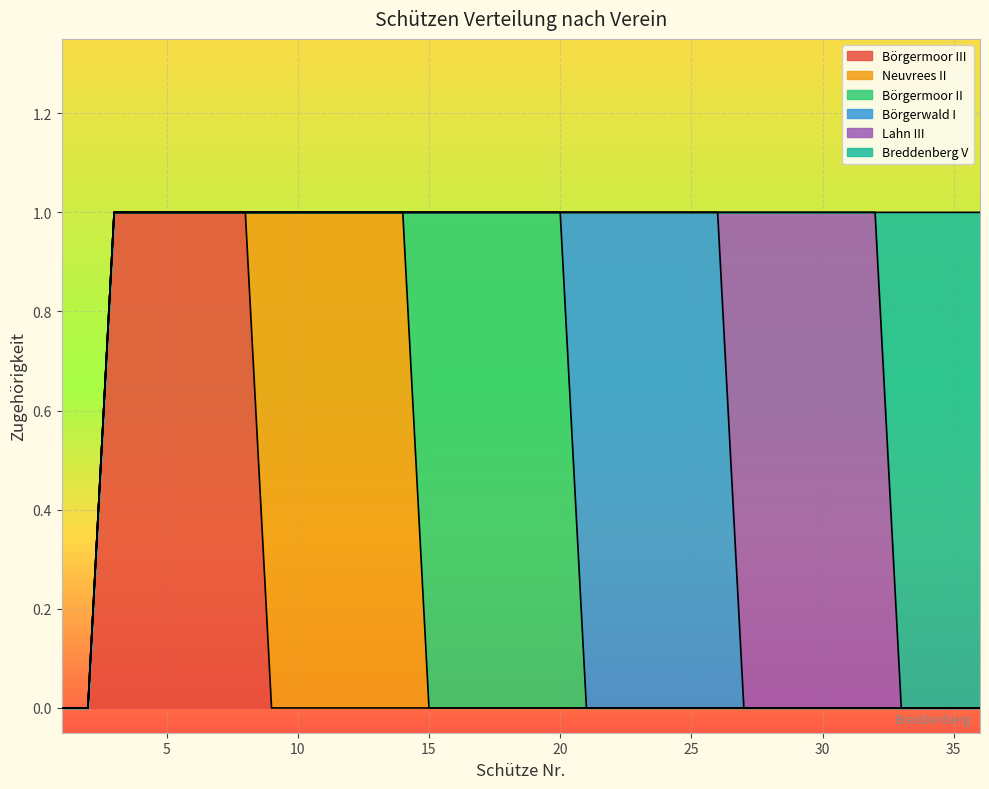

Does the chart display data point markers on the line(s)?

No